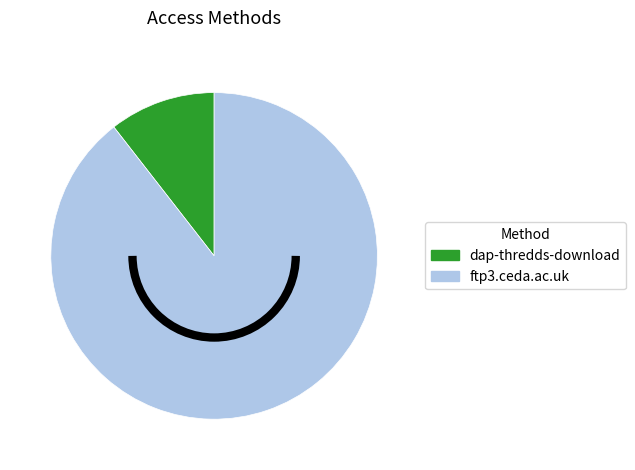

Do dap-thredds-download and ftp3.ceda.ac.uk together represent more than half of the pie?

Yes